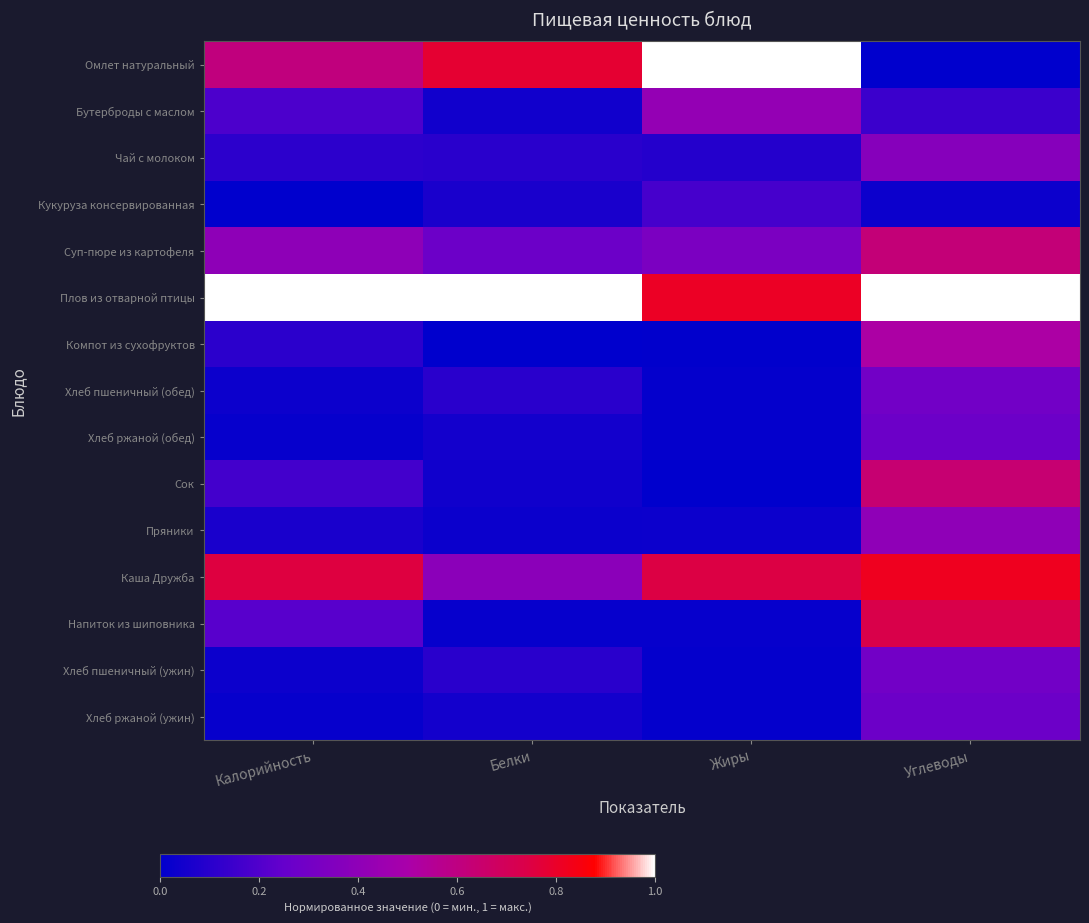

At which category is the sum across all series the highest?

Углеводы